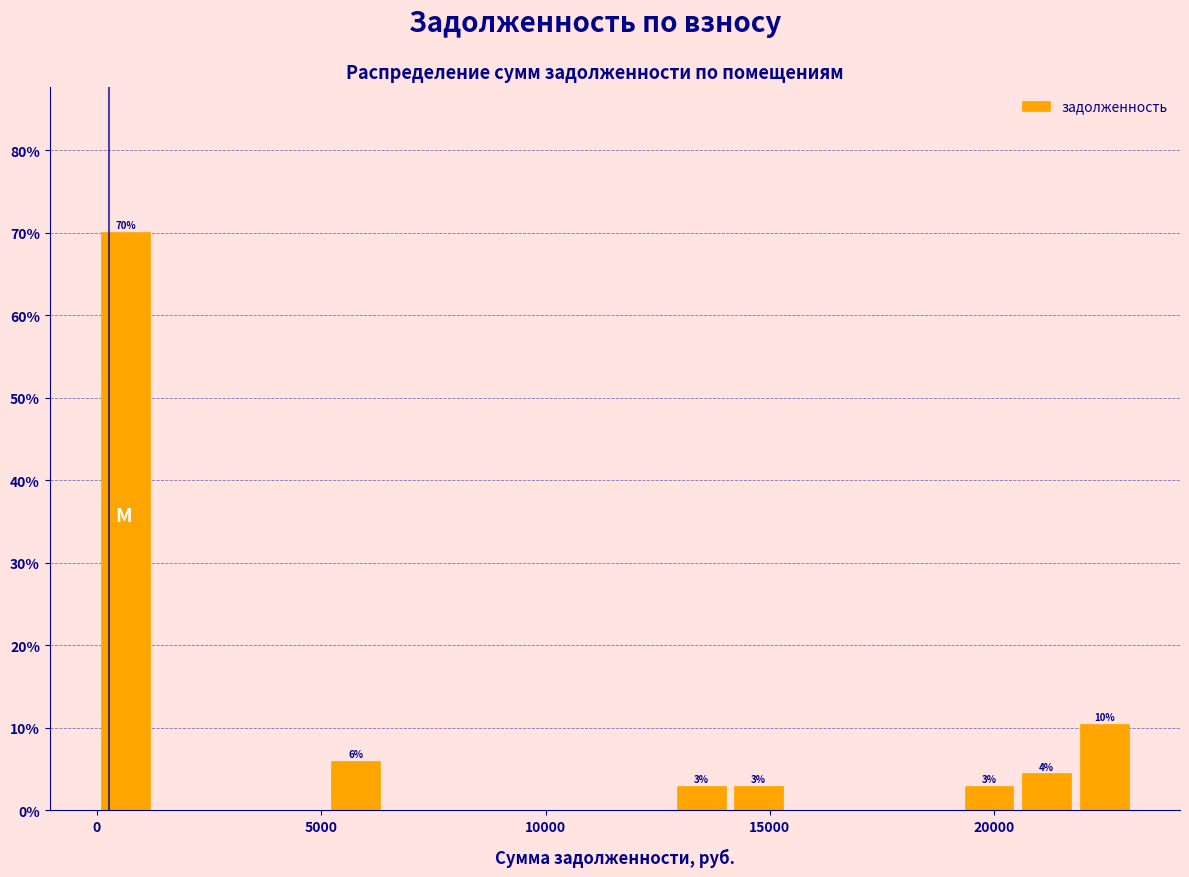

Read against the x-axis, roughly where is the centre of the tallest bar?

500